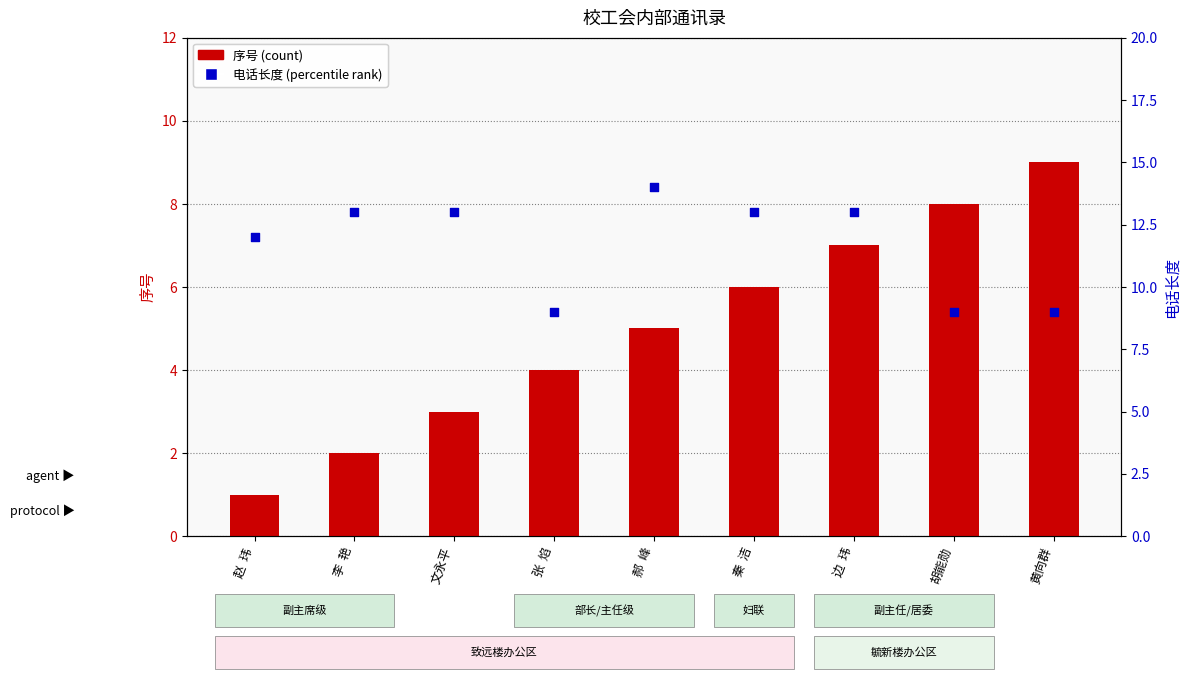

What are all the series names shown in the legend?

序号 (count), 电话长度 (percentile rank)